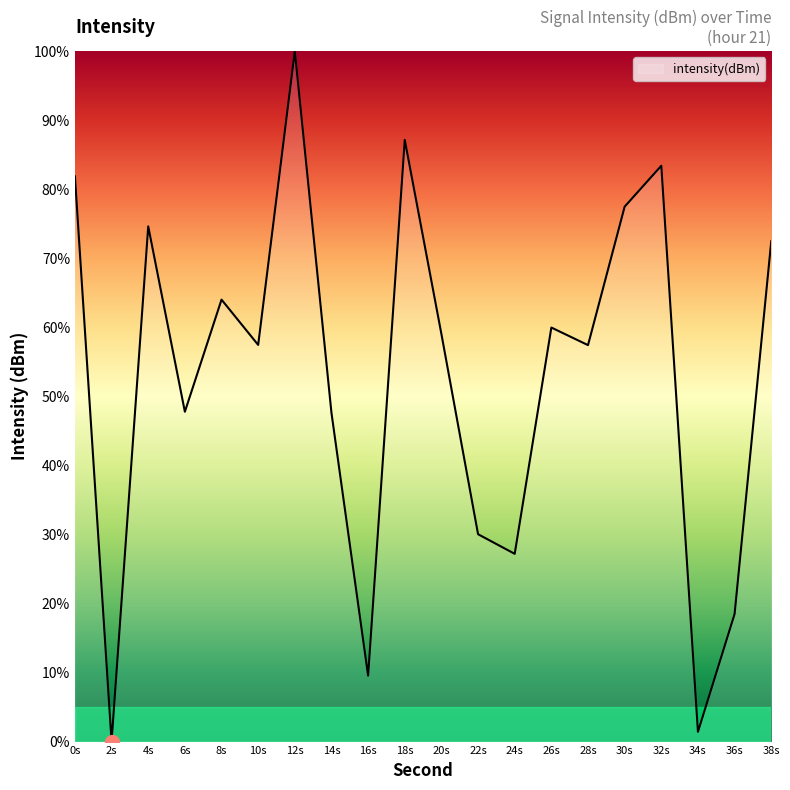

The value at 36s is 6.7. True or false?

False